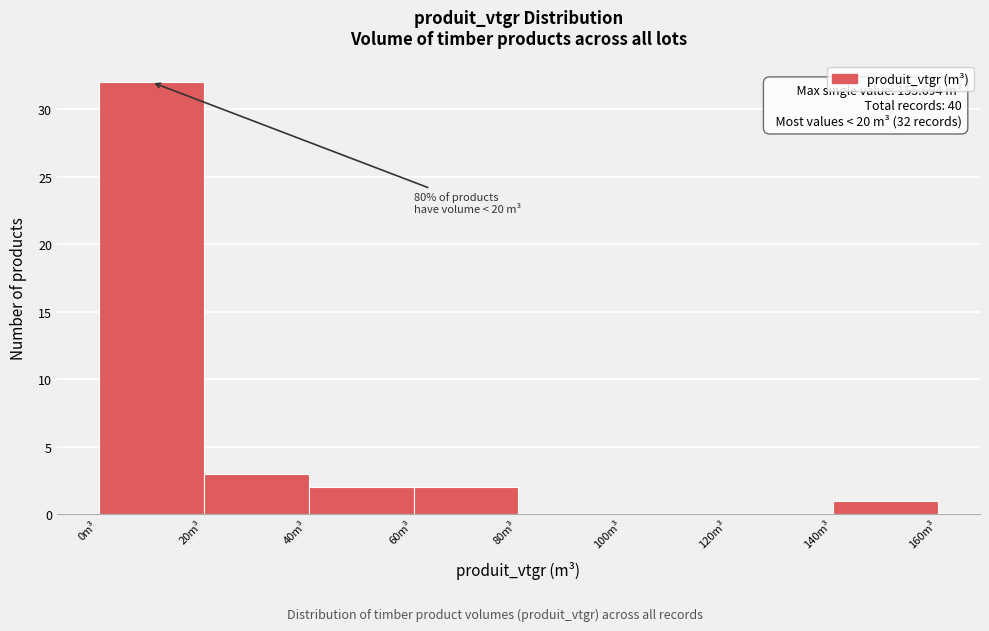

Over which range of the x-axis is the bar tallest?

0 to 20